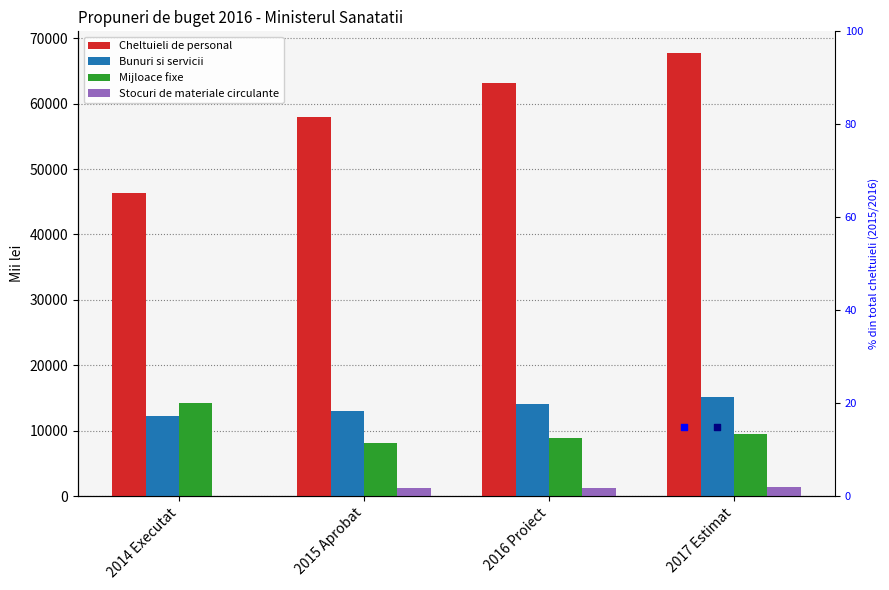

Which series has the largest total across all categories?

Cheltuieli de personal